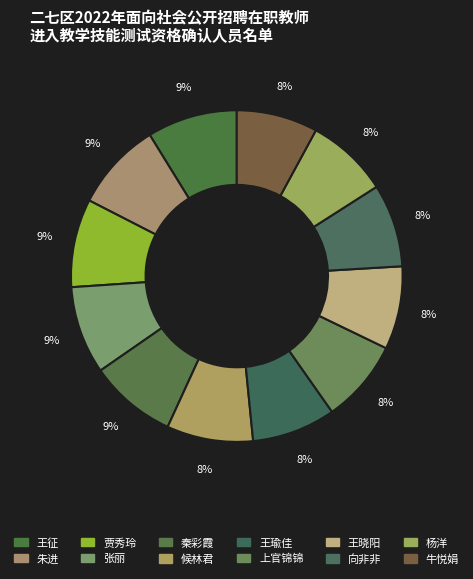

Does 牛悦娟 represent more than half of the total?

No